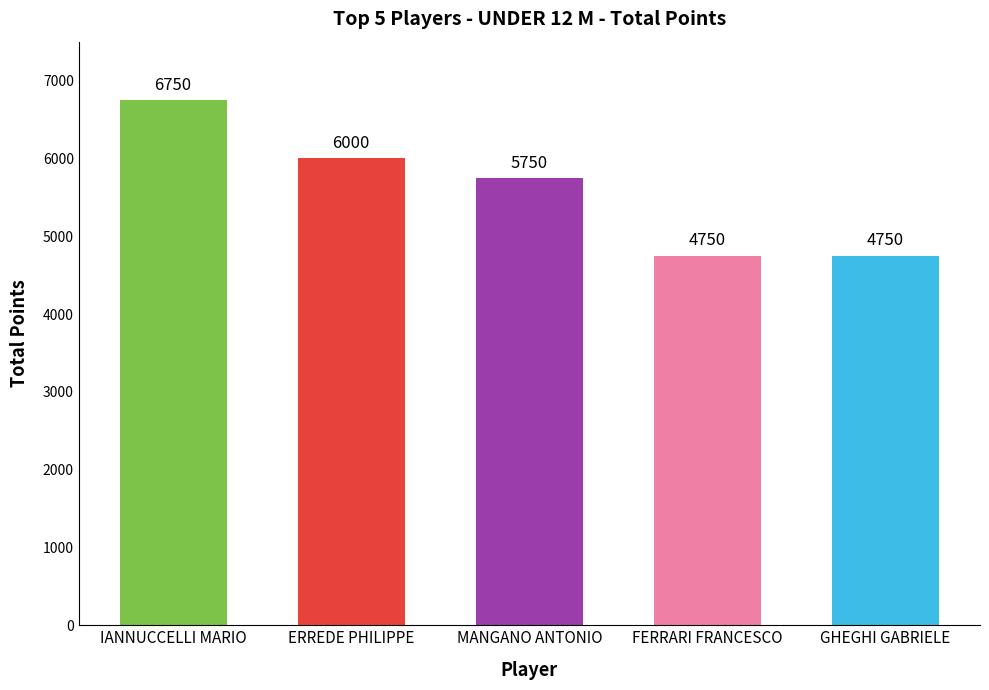

What is the ratio of the value at GHEGHI GABRIELE to the value at ERREDE PHILIPPE?

0.8